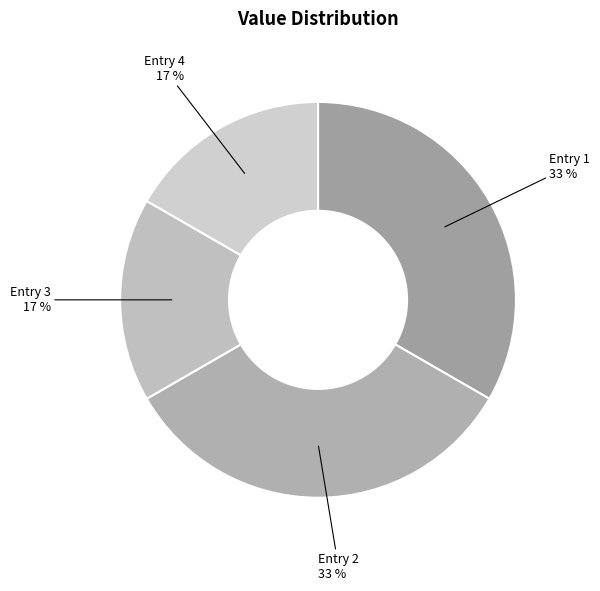

The Entry 4 slice represents 17% of the pie. True or false?

True